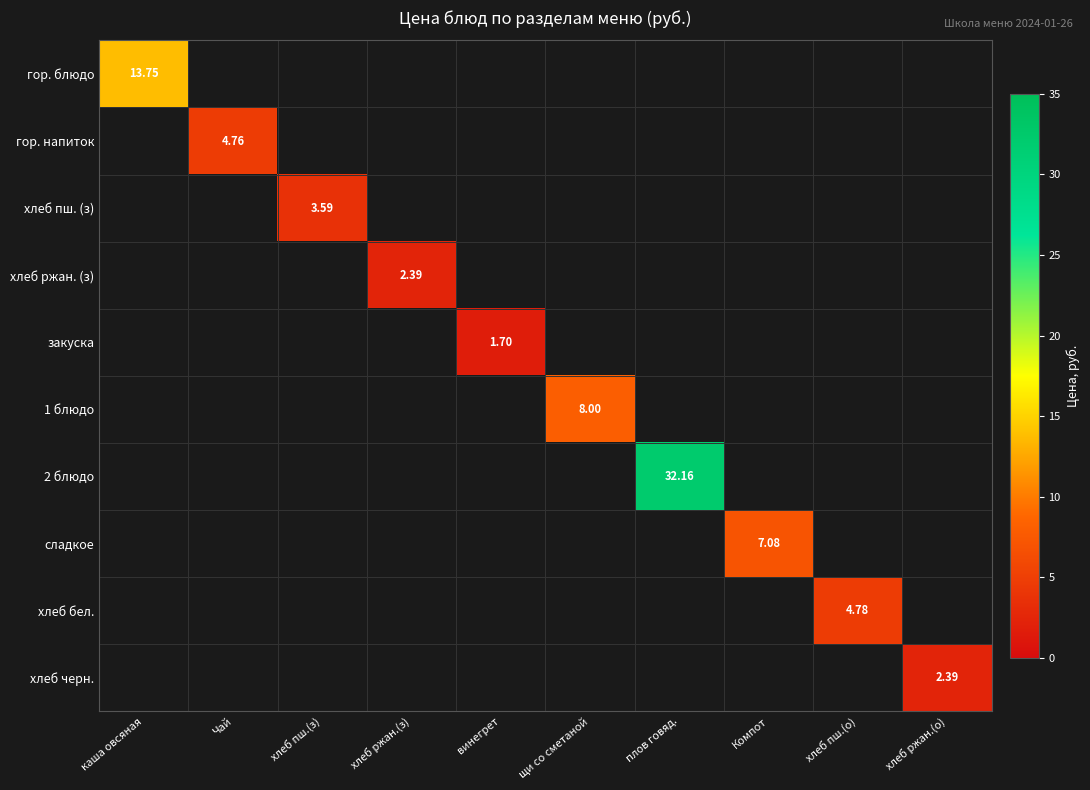

What is the total value across all series at хлеб пш.(о)?

4.8